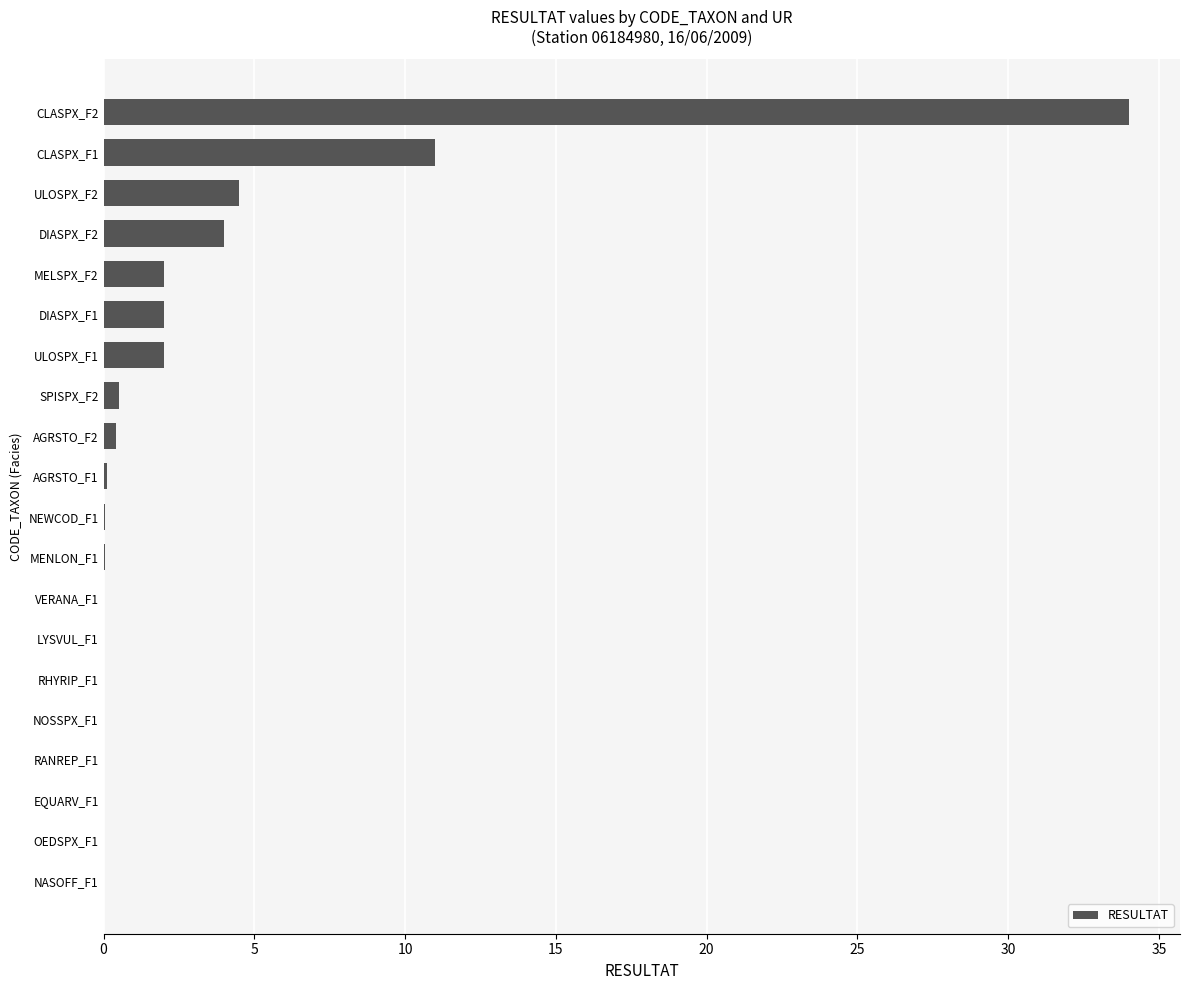

Are the bars horizontal?

Yes